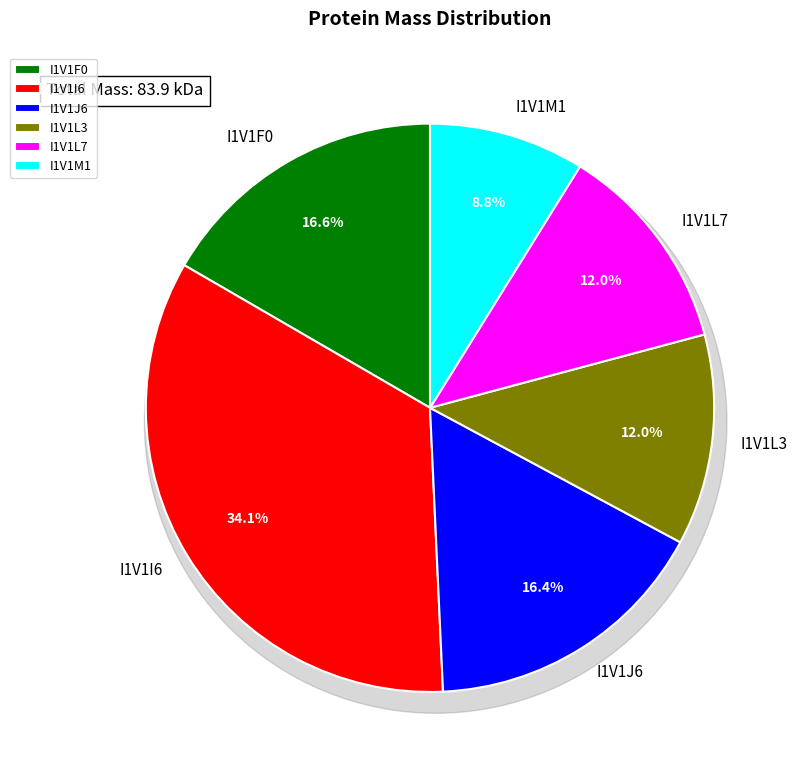

What is the largest slice in the pie chart?

I1V1I6